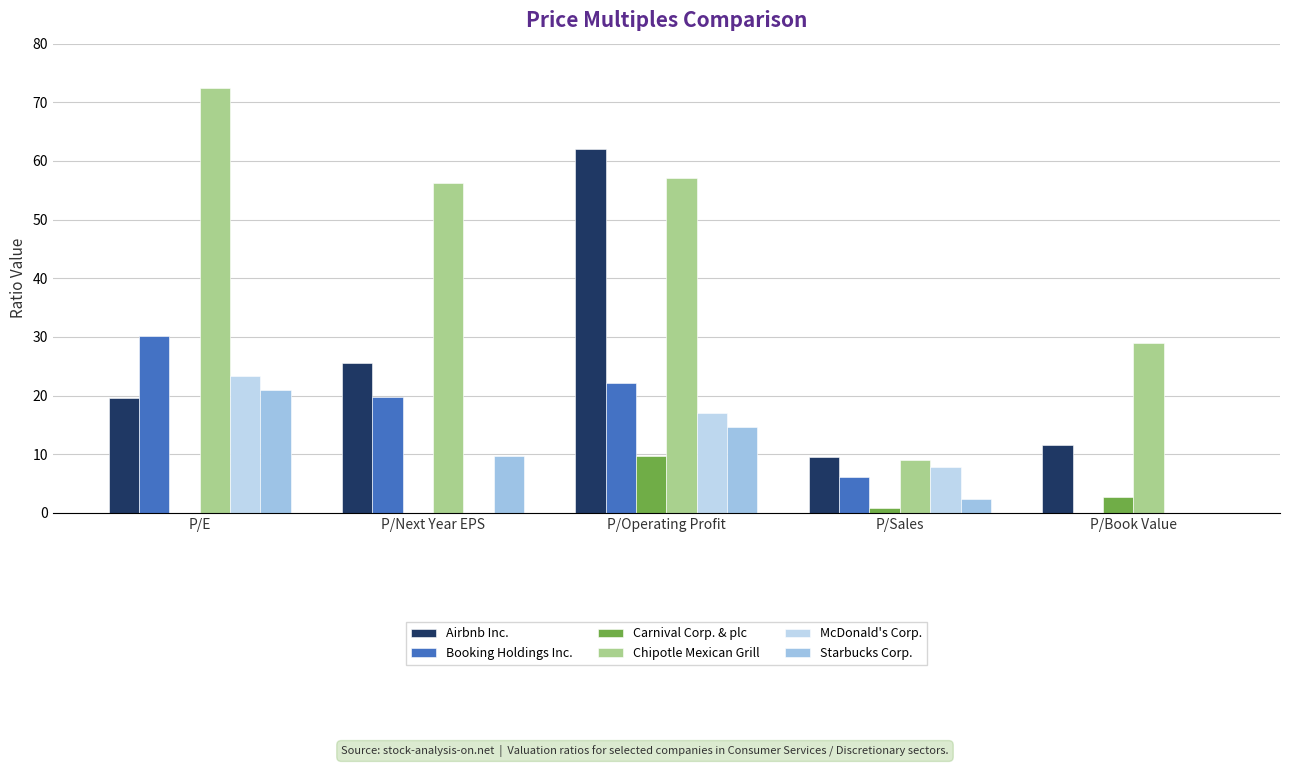

Read the Airbnb Inc. value at P/Book Value.

11.5